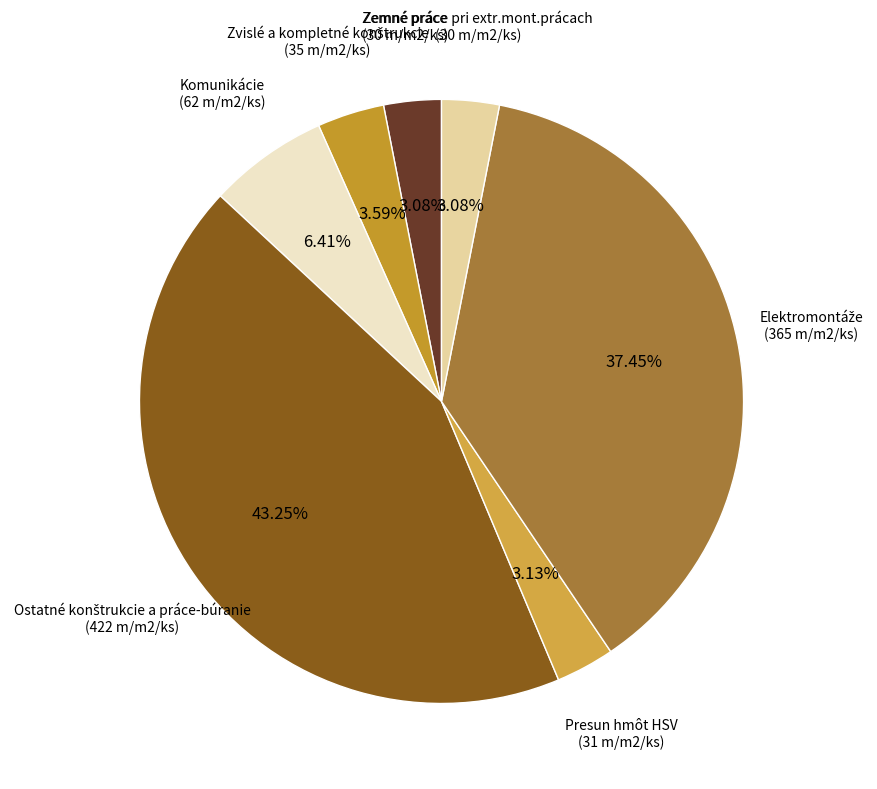

To the nearest percent, what portion does Zemné práce represent?

3%